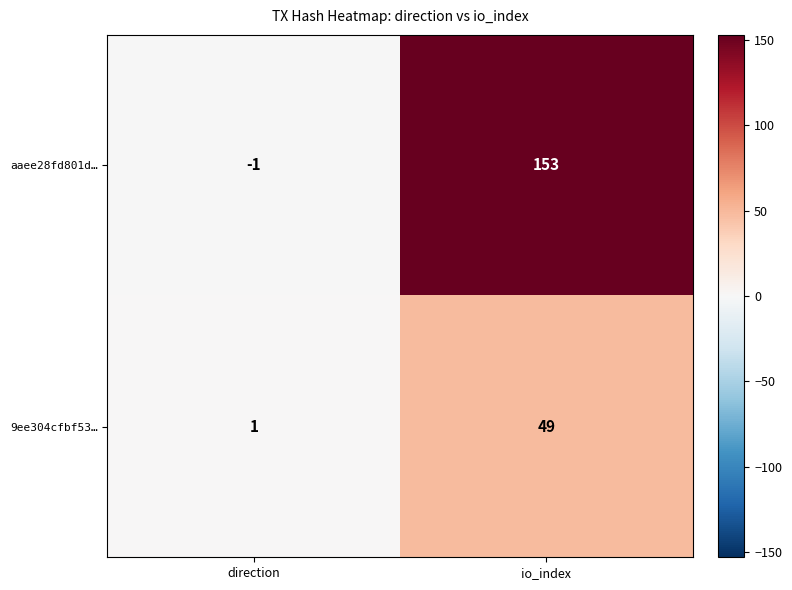

At which category does the chart reach its minimum across all series?

direction